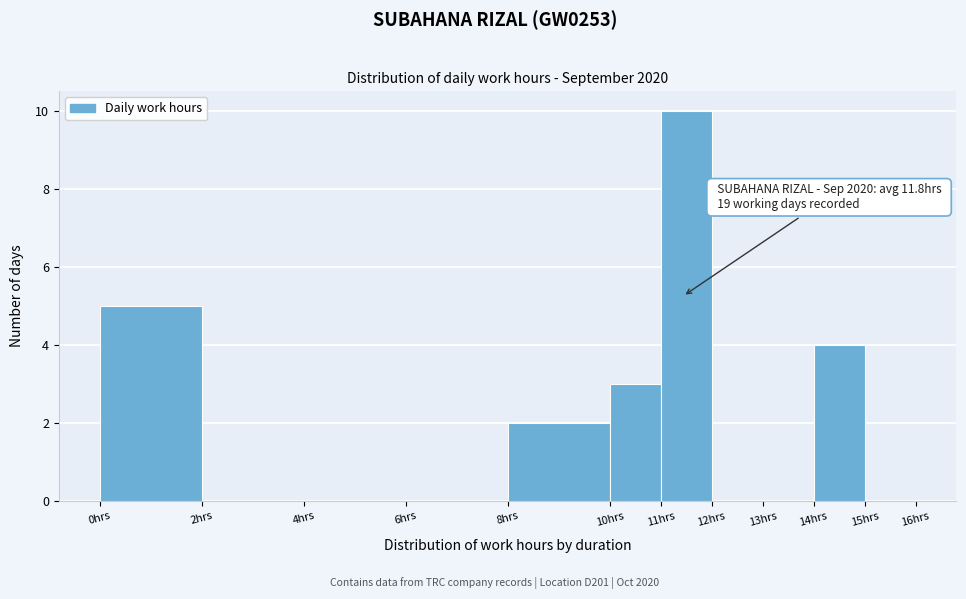

Which range on the x-axis has the tallest bar?

11 to 12